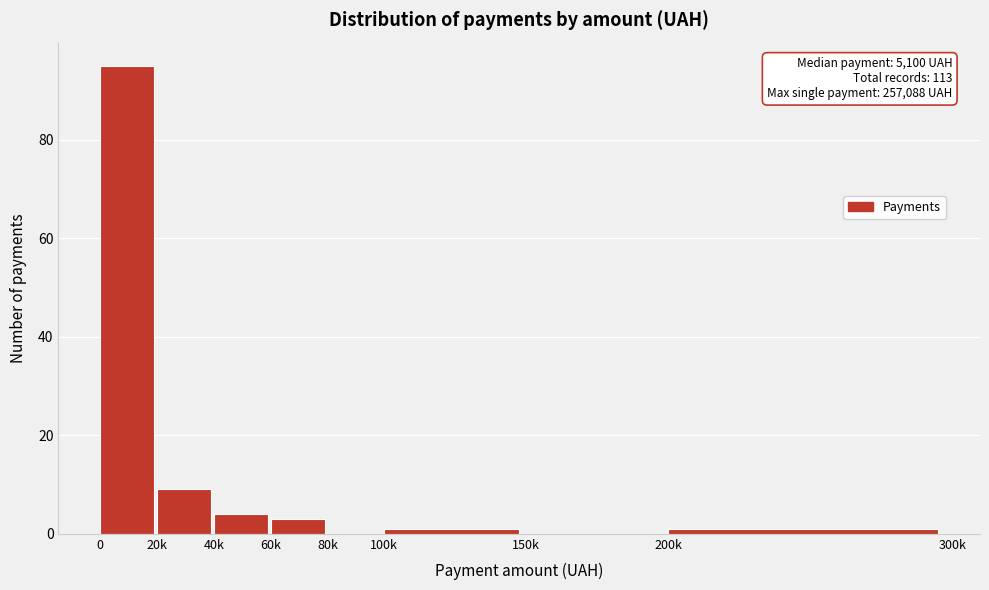

Reading left to right, what are all the values shown in this chart?

0=95	20k=9	40k=4	60k=3	80k=0	100k=1	150k=0	200k=1